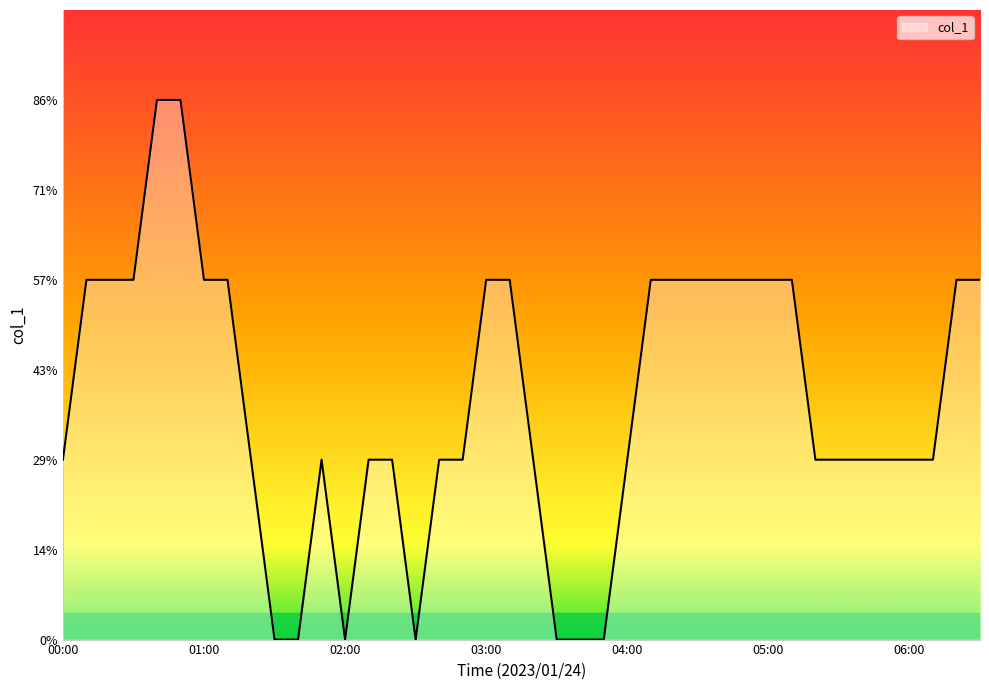

What is the label of the 7th point from the right?

05:30